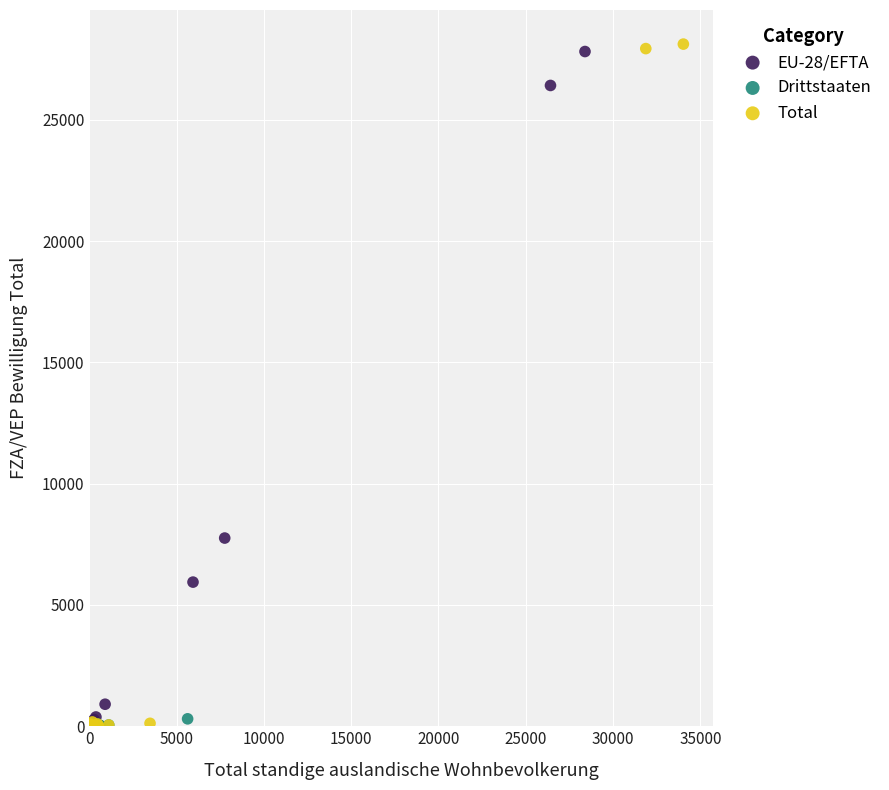

Which series has the largest Y range (max minus min)?

Total